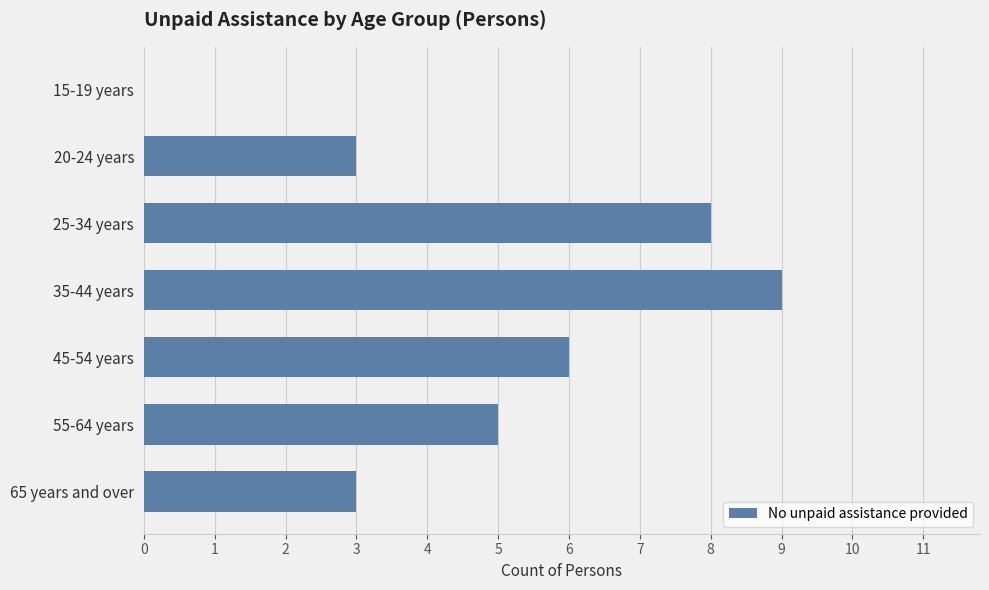

What is the greatest value displayed?

9